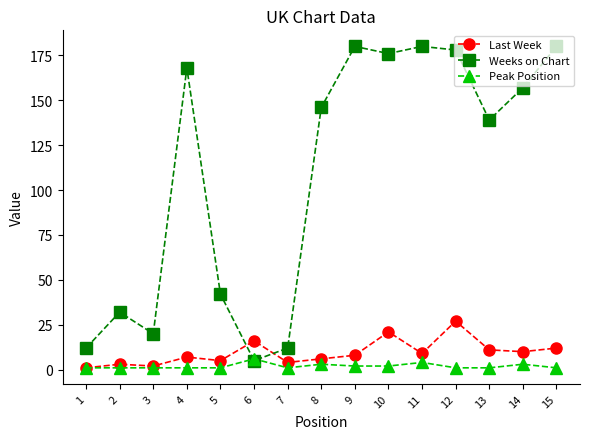

How many lines are shown in the chart?

3